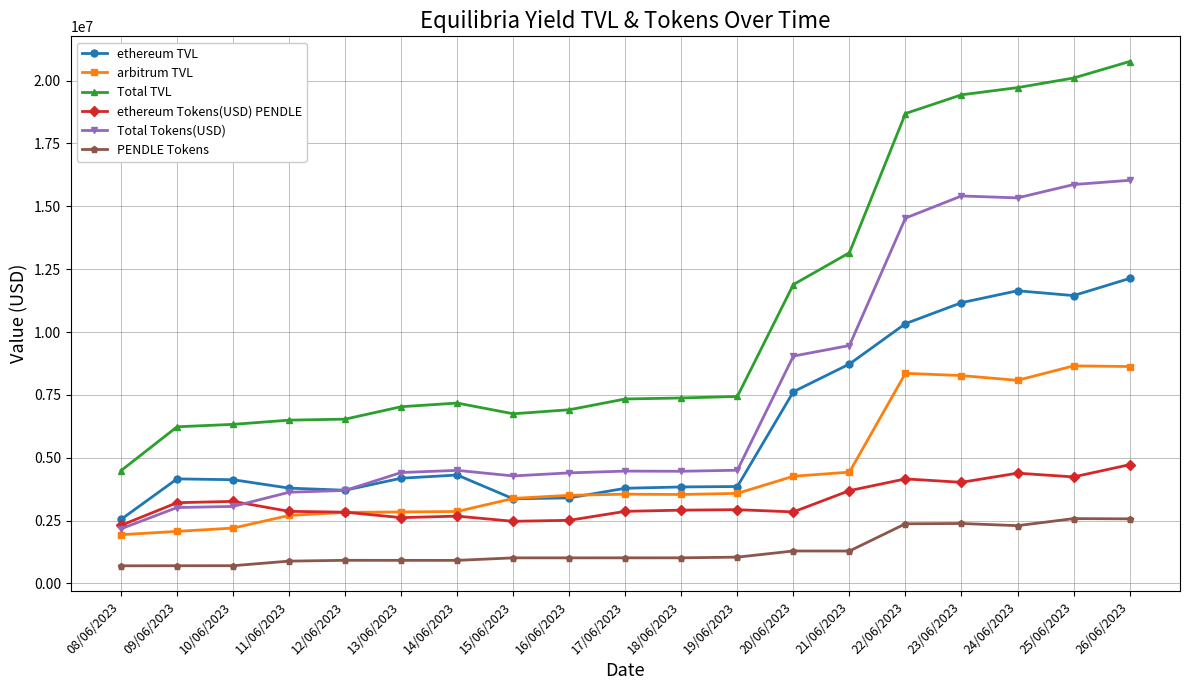

List the series in order of their peak value, lowest first.

PENDLE Tokens, ethereum Tokens(USD) PENDLE, arbitrum TVL, ethereum TVL, Total Tokens(USD), Total TVL